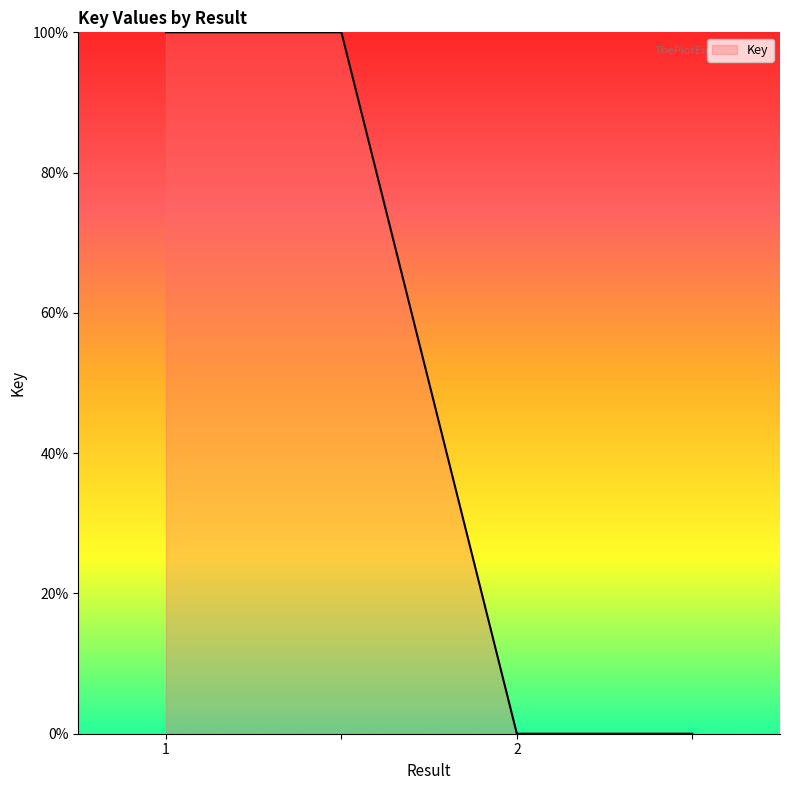

What is the average value?

50